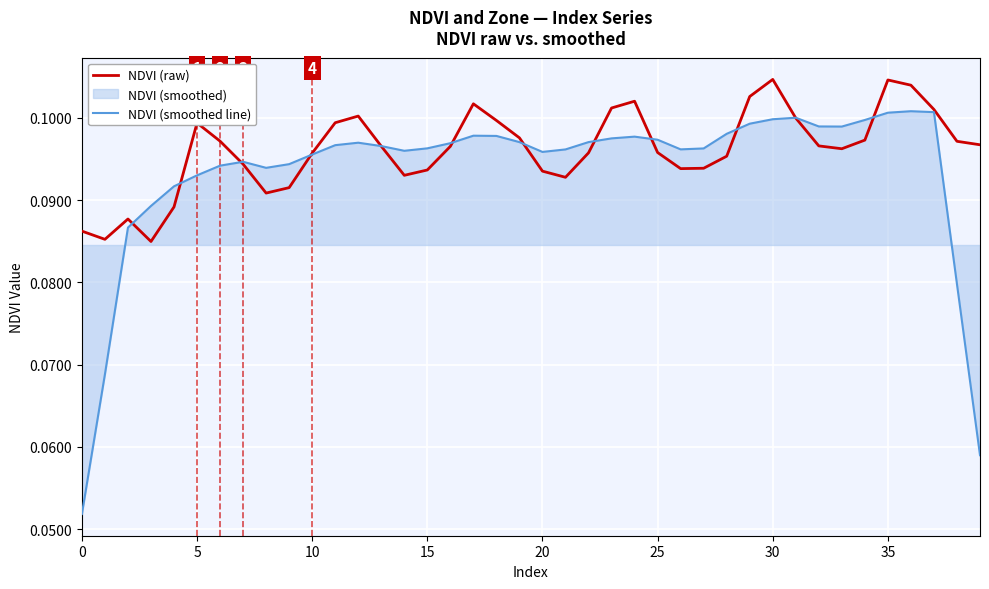

What is the sum of all NDVI (smoothed line) values?

3.7